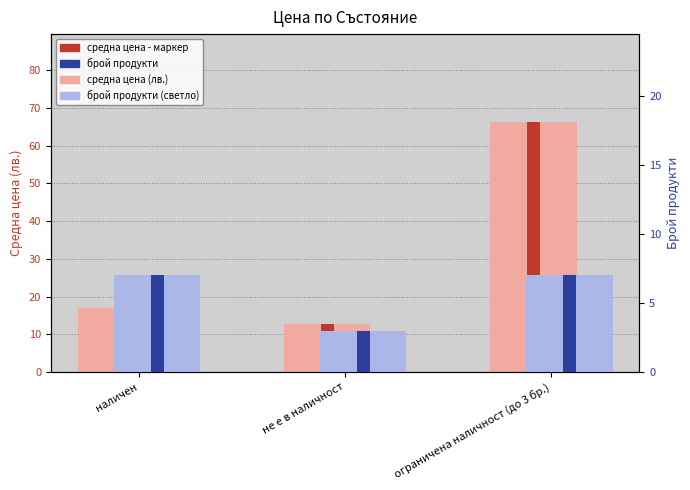

Is the value of брой продукти (светло) at ограничена наличност (до 3 бр.) greater than the value of брой продукти at не е в наличност?

Yes